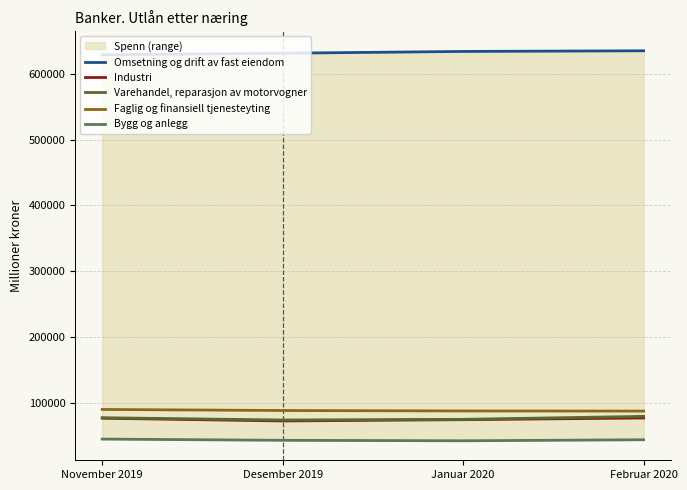

True or false: Bygg og anlegg and Omsetning og drift av fast eiendom cross at least once.

False